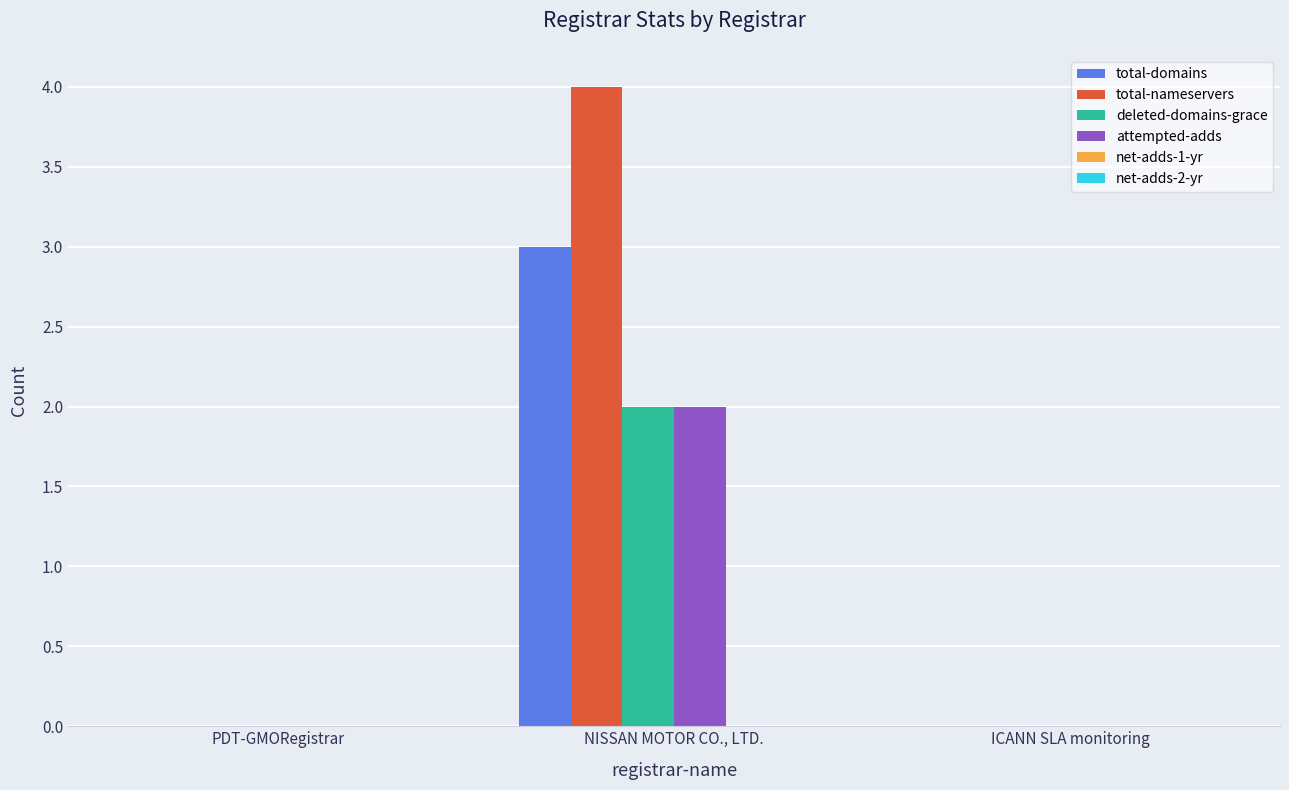

What is the sum of all attempted-adds values?

2